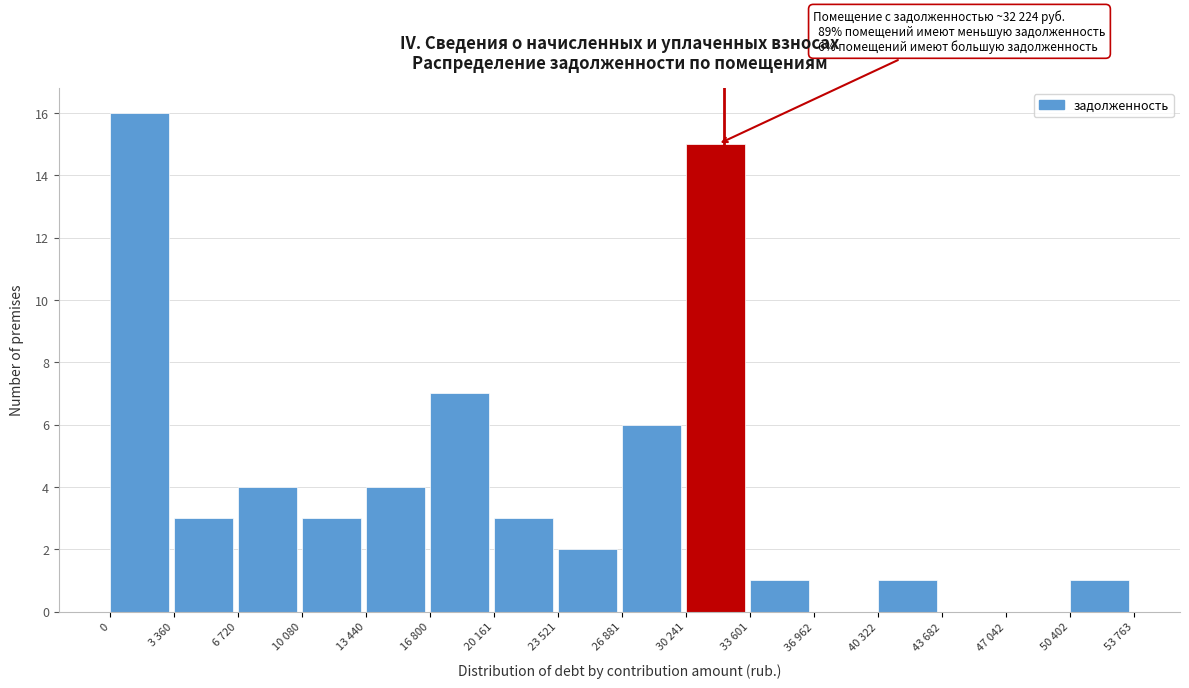

Reading left to right, extract all data points from this chart.

0=16	3 360=3	6 720=4	10 080=3	13 440=4	16 800=7	20 161=3	23 521=2	26 881=6	30 241=15	33 601=1	36 962=0	40 322=1	43 682=0	47 042=0	50 402=1